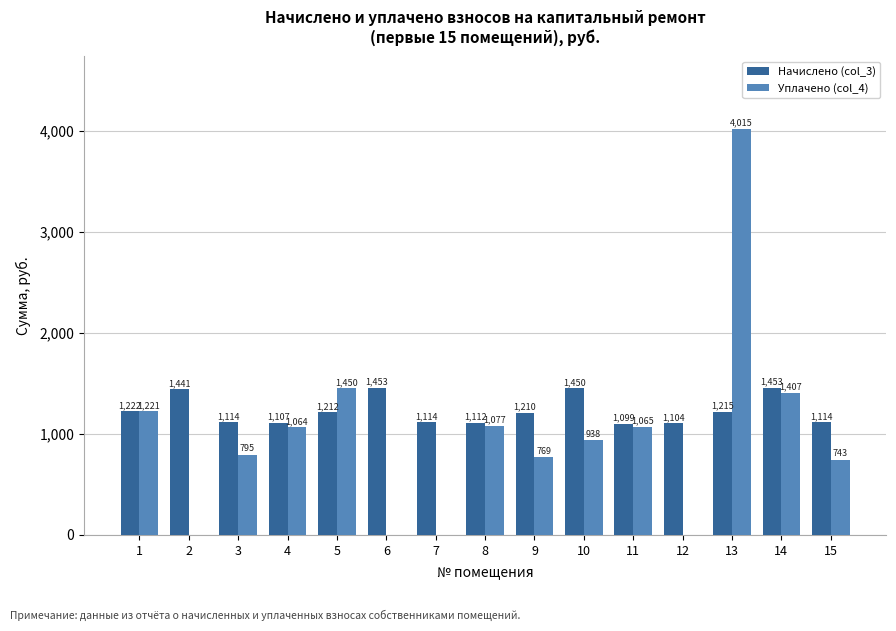

What value does the Начислено (col_3) series have at 7?

1114.1